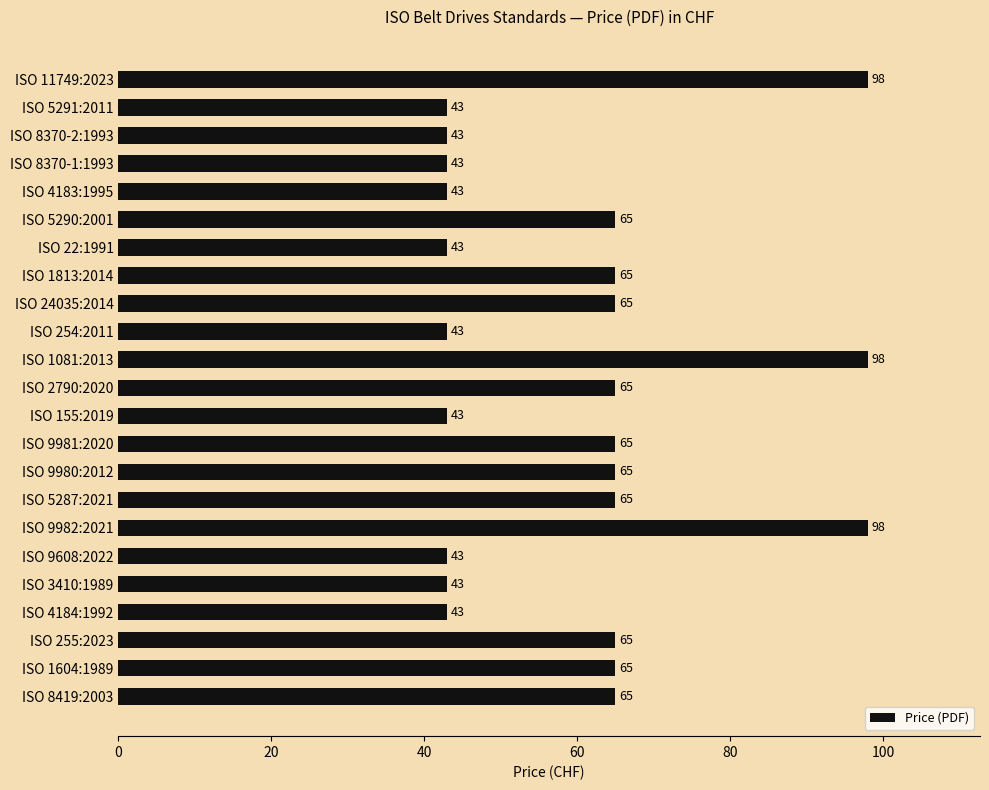

What is the ratio of the value at ISO 9981:2020 to the value at ISO 22:1991?

1.5